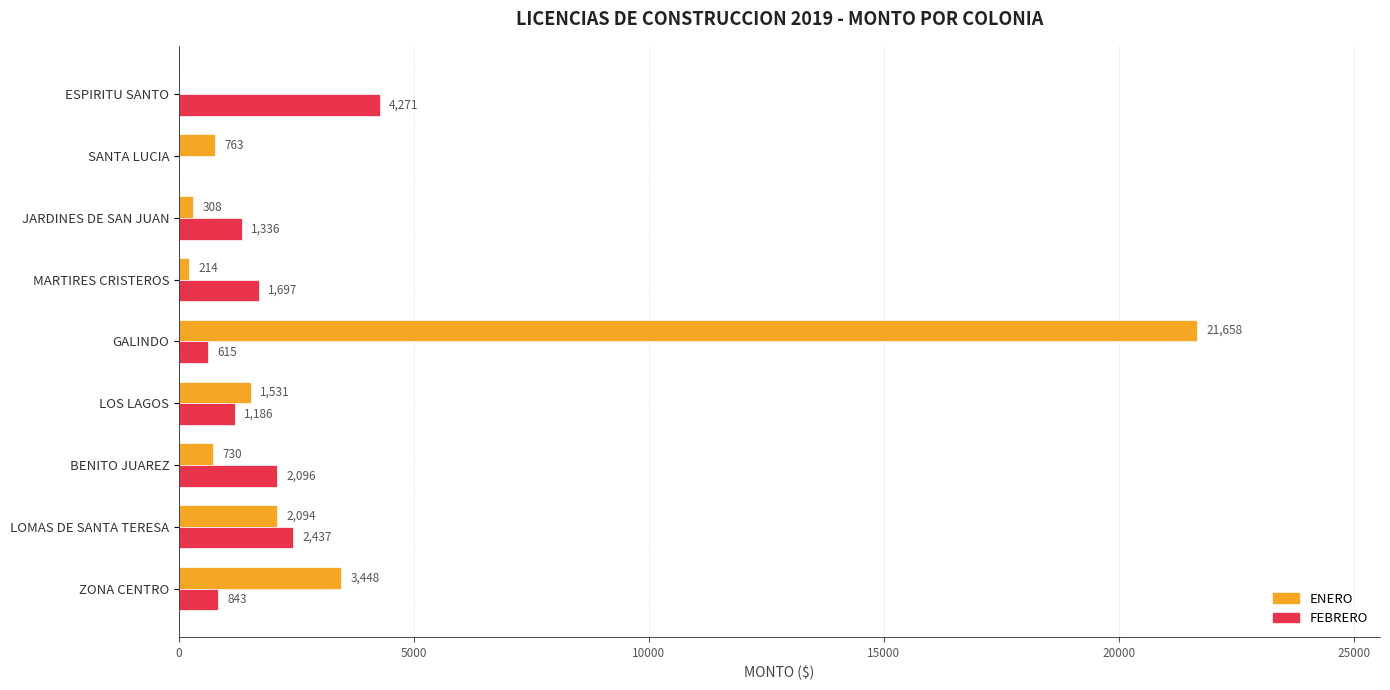

What are all the series names shown in the legend?

ENERO, FEBRERO